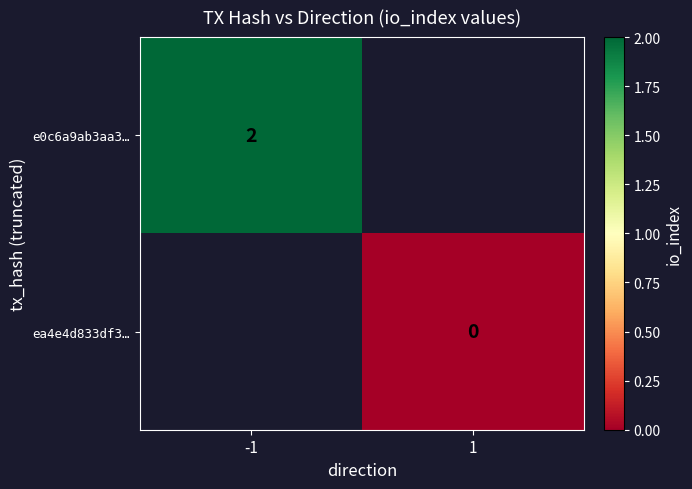

Is it true that e0c6a9ab3aa3… equals 2 at -1?

True